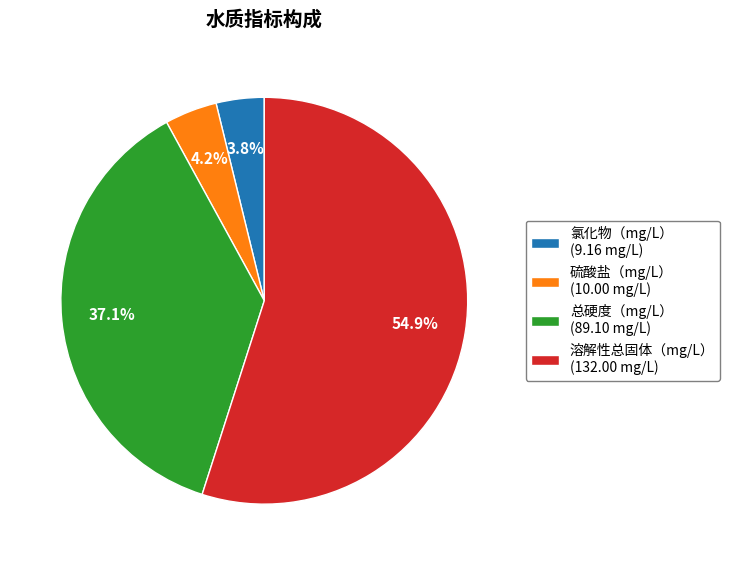

To the nearest percent, what is the difference between the 总硬度（mg/L） and 溶解性总固体（mg/L） slice percentages?

18%